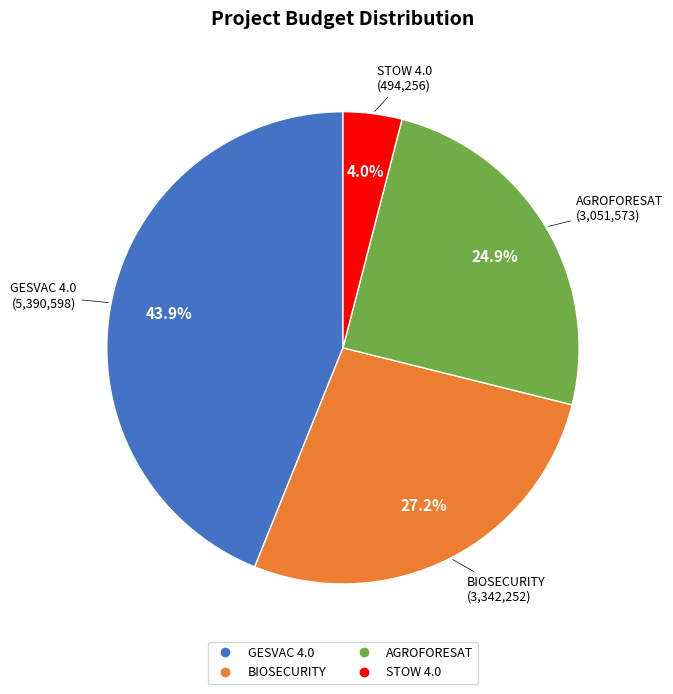

Rank the categories by value from lowest to highest.

STOW 4.0, AGROFORESAT, BIOSECURITY, GESVAC 4.0